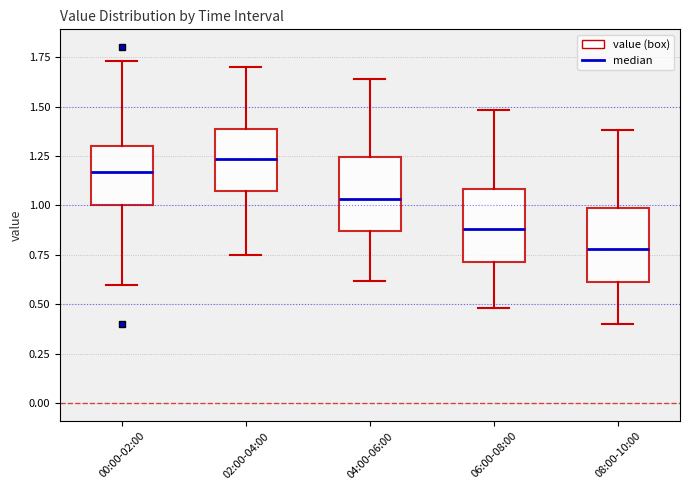

Where does the median line of the box for 00:00-02:00 sit on the y-axis? The values are not printed on the chart, so give them approximately, as read against the axis.

1.15